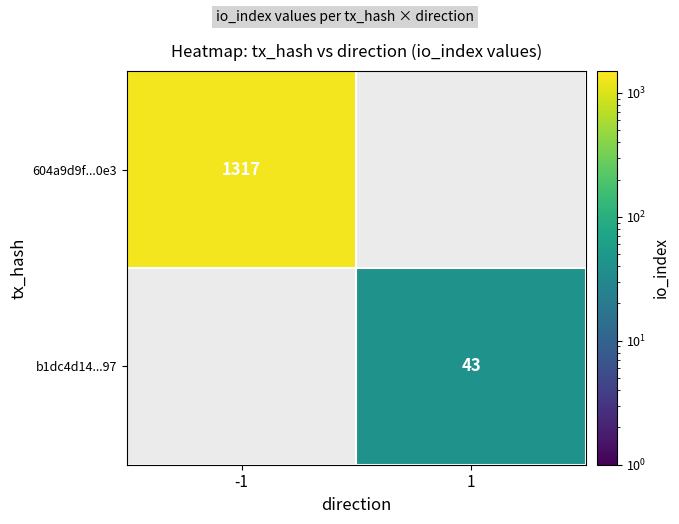

Which category has the lowest value across all series?

1